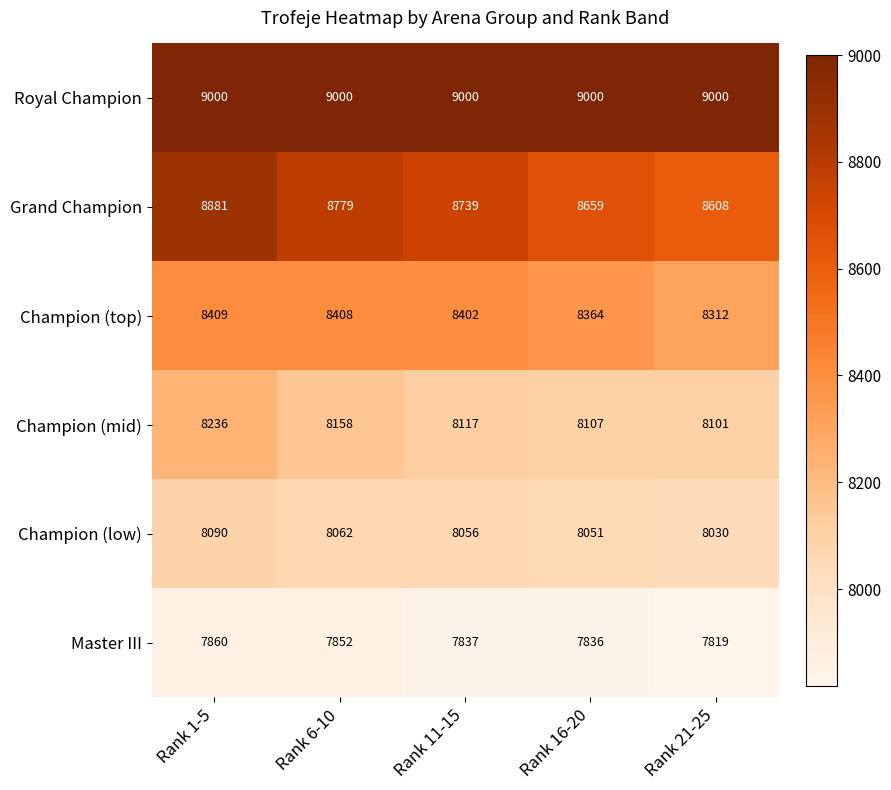

What is the total value across all series at Rank 6-10?

50259